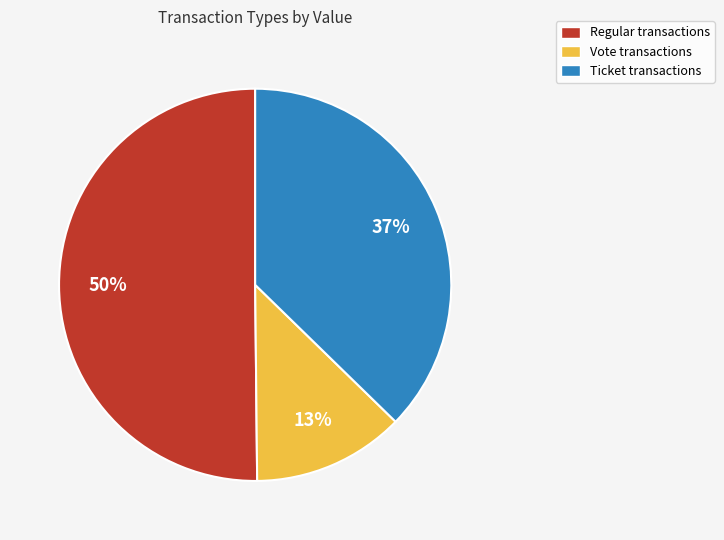

What is the largest slice in the pie chart?

Regular transactions